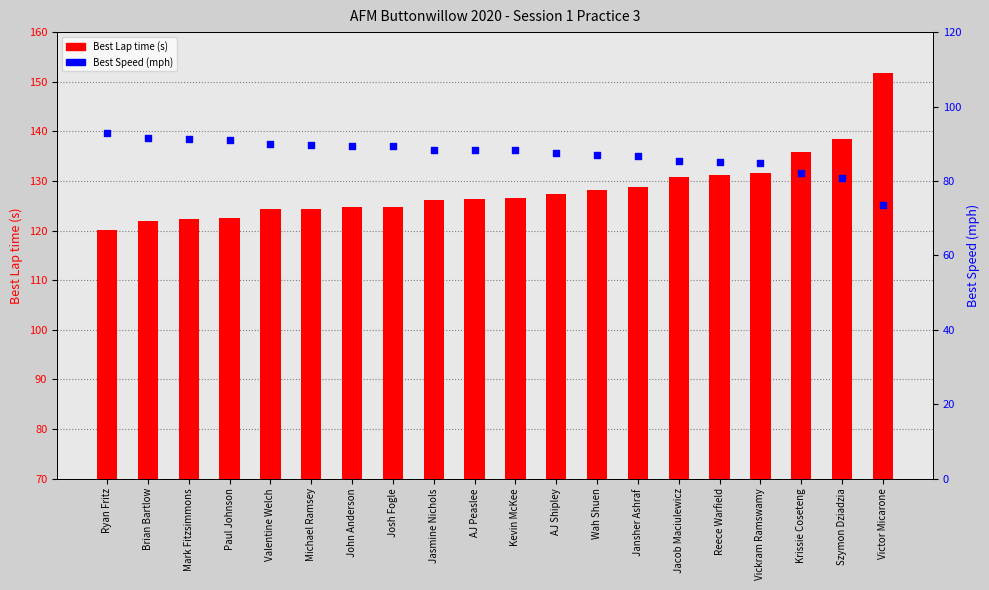

Which series has the largest total across all categories?

Best Lap time (s)